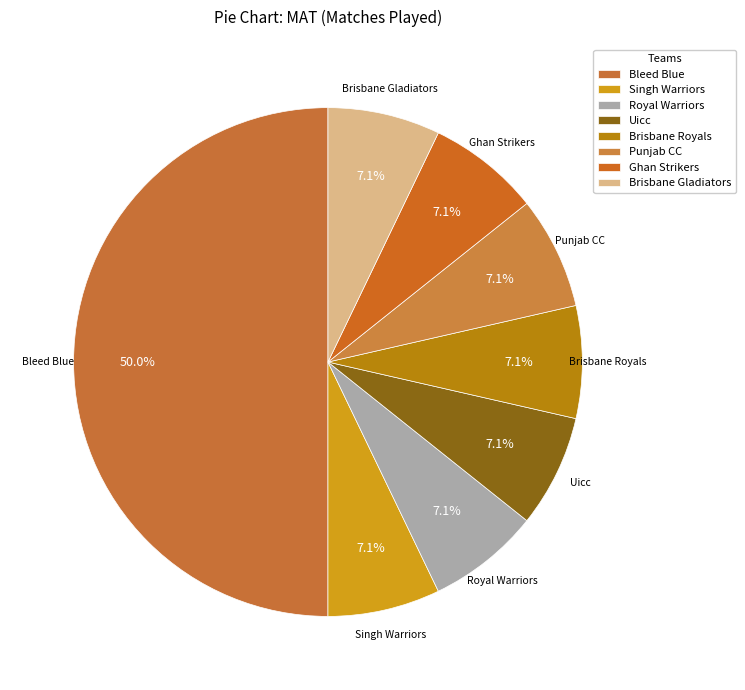

The Ghan Strikers slice represents 7% of the pie. True or false?

True